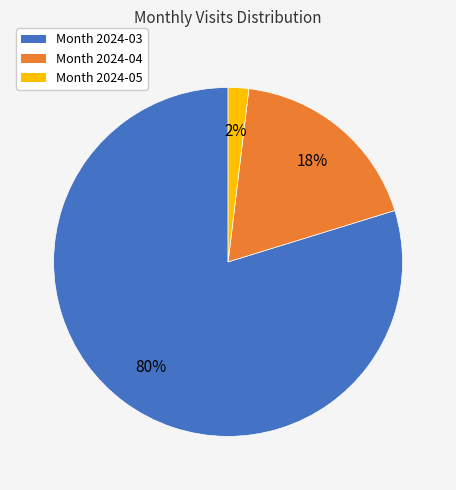

Rank the categories by value from lowest to highest.

Month 2024-05, Month 2024-04, Month 2024-03